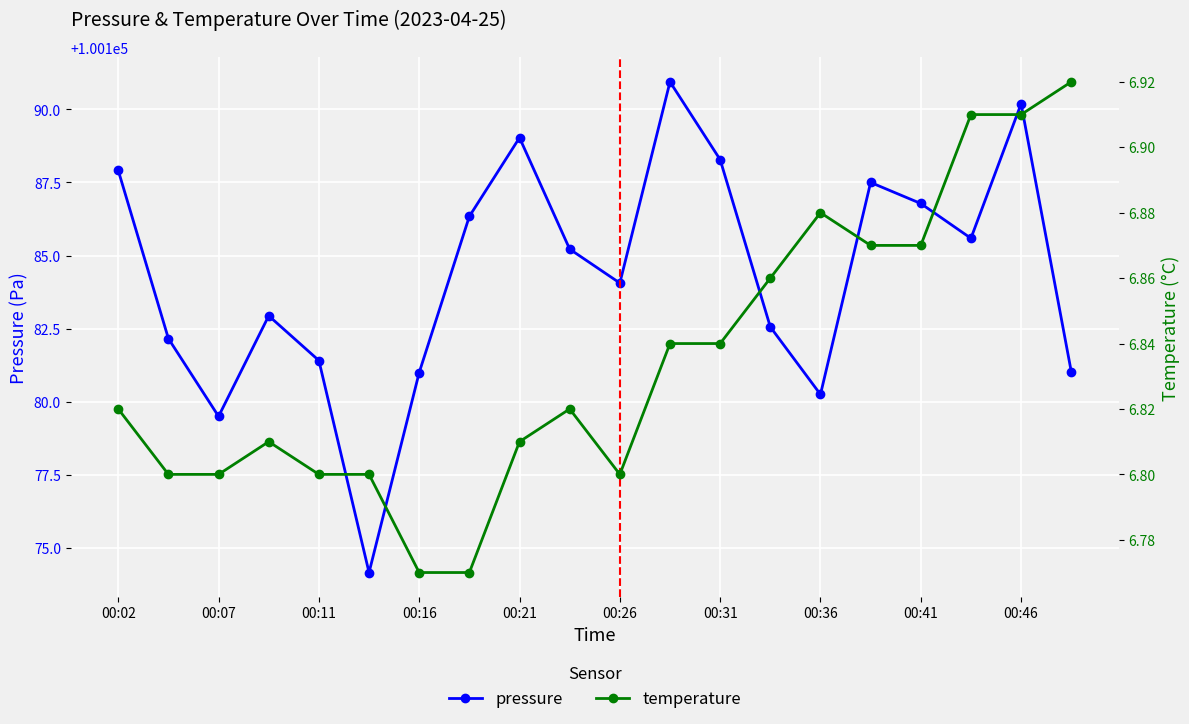

True or false: temperature and pressure cross at least once.

False